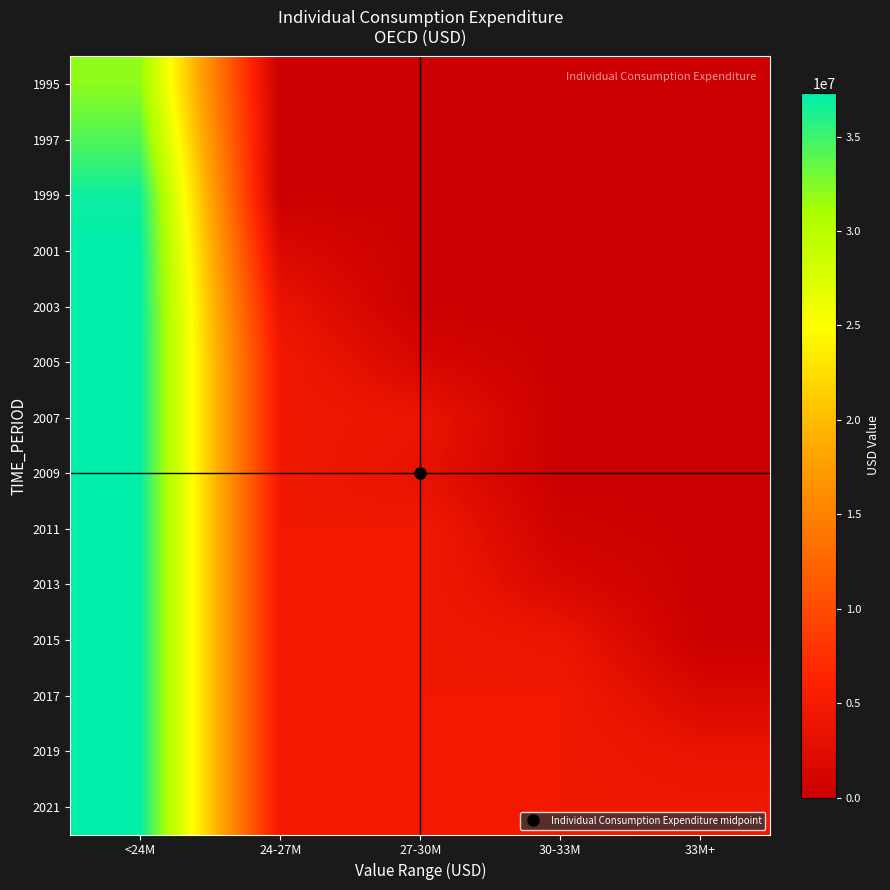

Reading left to right, transcribe all the data shown in this chart.

1995: <24M=32045523.2	24-27M=0.0	27-30M=0.0	30-33M=0.0	33M+=0.0
1997: <24M=34235005.6	24-27M=0.0	27-30M=0.0	30-33M=0.0	33M+=0.0
1999: <24M=36792204.8	24-27M=0.0	27-30M=0.0	30-33M=0.0	33M+=0.0
2001: <24M=37293786.0	24-27M=1871605.7	27-30M=0.0	30-33M=0.0	33M+=0.0
2003: <24M=37293786.0	24-27M=3696527.4	27-30M=0.0	30-33M=0.0	33M+=0.0
2005: <24M=37293786.0	24-27M=4661723.2	27-30M=1492522.2	30-33M=0.0	33M+=0.0
2007: <24M=37293786.0	24-27M=4661723.2	27-30M=3801751.9	30-33M=0.0	33M+=0.0
2009: <24M=37293786.0	24-27M=4661723.2	27-30M=3354217.1	30-33M=0.0	33M+=0.0
2011: <24M=37293786.0	24-27M=4661723.2	27-30M=4661723.2	30-33M=494371.1	33M+=0.0
2013: <24M=37293786.0	24-27M=4661723.2	27-30M=4661723.2	30-33M=1735124.5	33M+=0.0
2015: <24M=37293786.0	24-27M=4661723.2	27-30M=4661723.2	30-33M=3963258.8	33M+=0.0
2017: <24M=37293786.0	24-27M=4661723.2	27-30M=4661723.2	30-33M=4661723.2	33M+=1706052.4
2019: <24M=37293786.0	24-27M=4661723.2	27-30M=4661723.2	30-33M=4661723.2	33M+=3607703.0
2021: <24M=37293786.0	24-27M=4661723.2	27-30M=4661723.2	30-33M=4661723.2	33M+=4373095.8